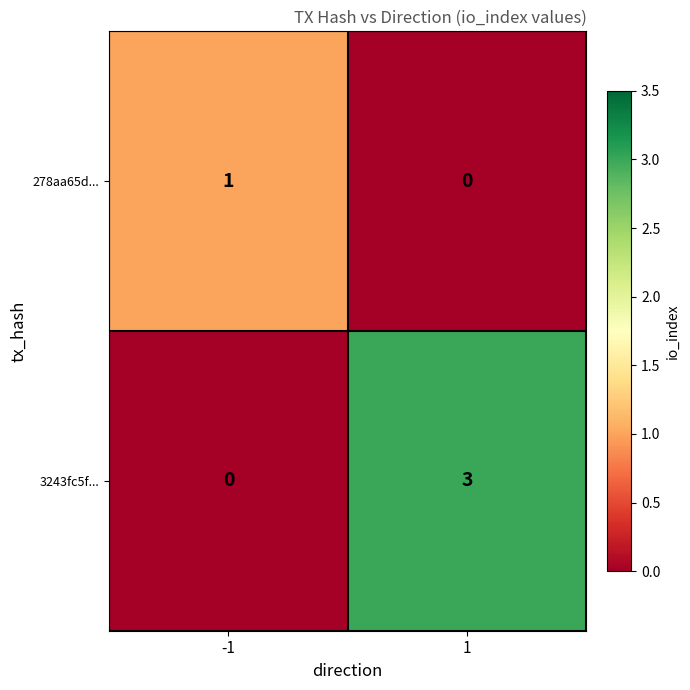

What is the maximum value shown in the chart?

3